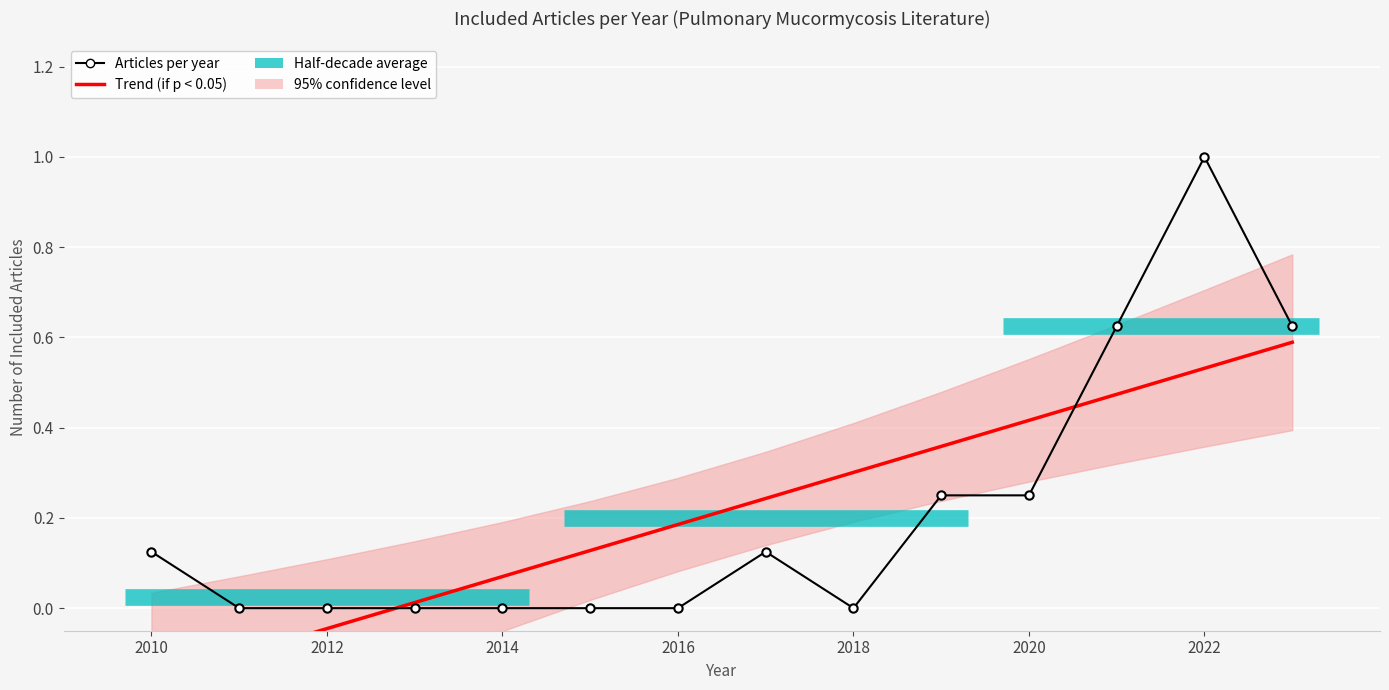

Rank the series by their average value, from highest to lowest.

Articles per year, Trend (if p < 0.05)